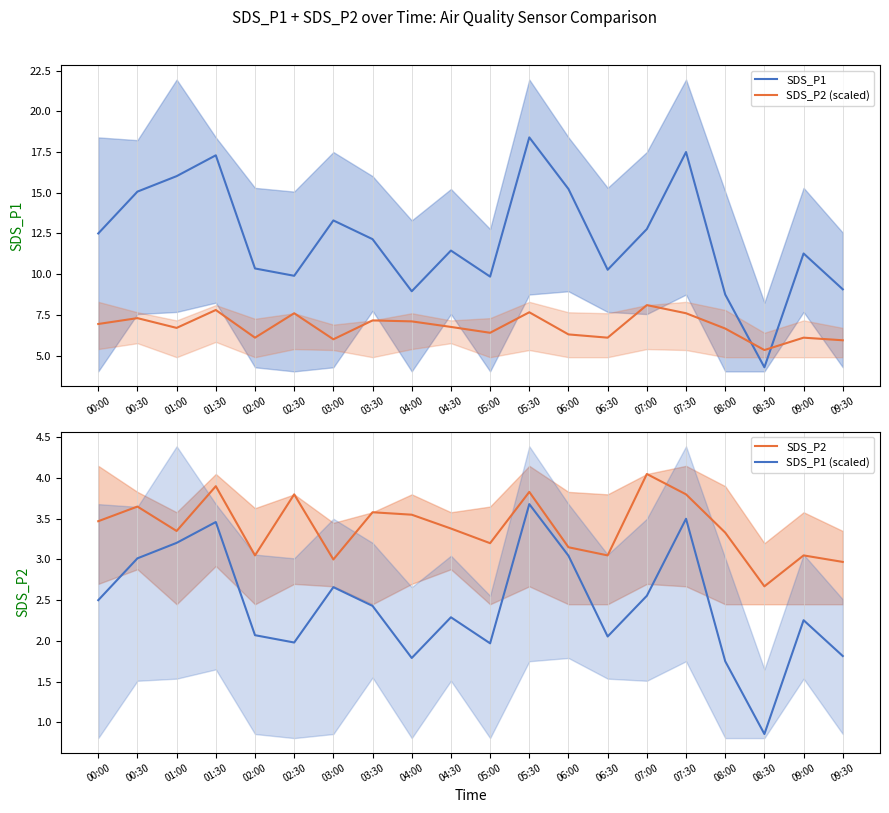

What is the label of the 4th point from the left?

01:30